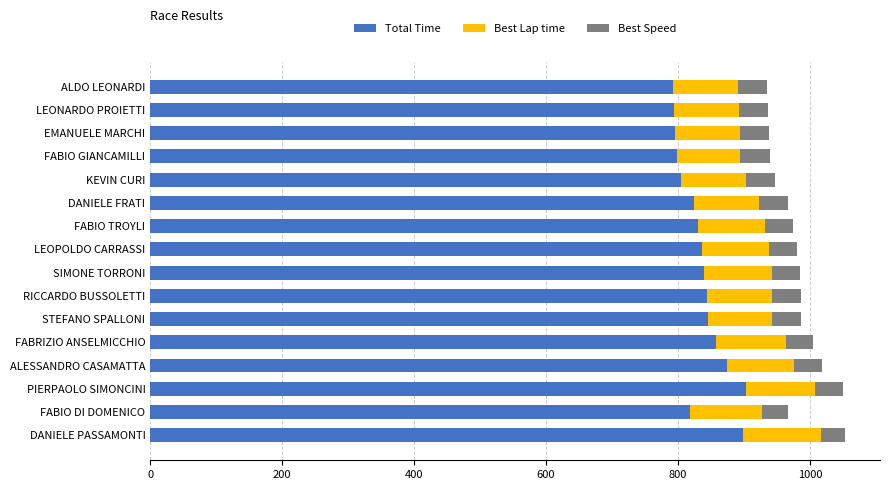

What is the maximum value for Total Time?

903.3